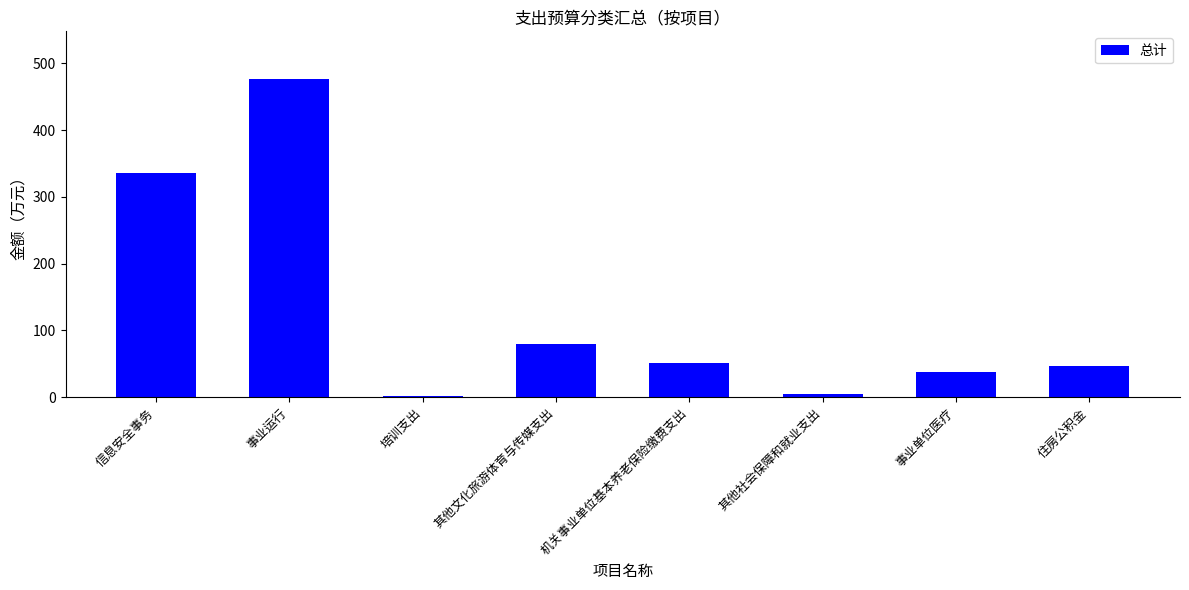

Which label corresponds to the largest value in the chart?

事业运行